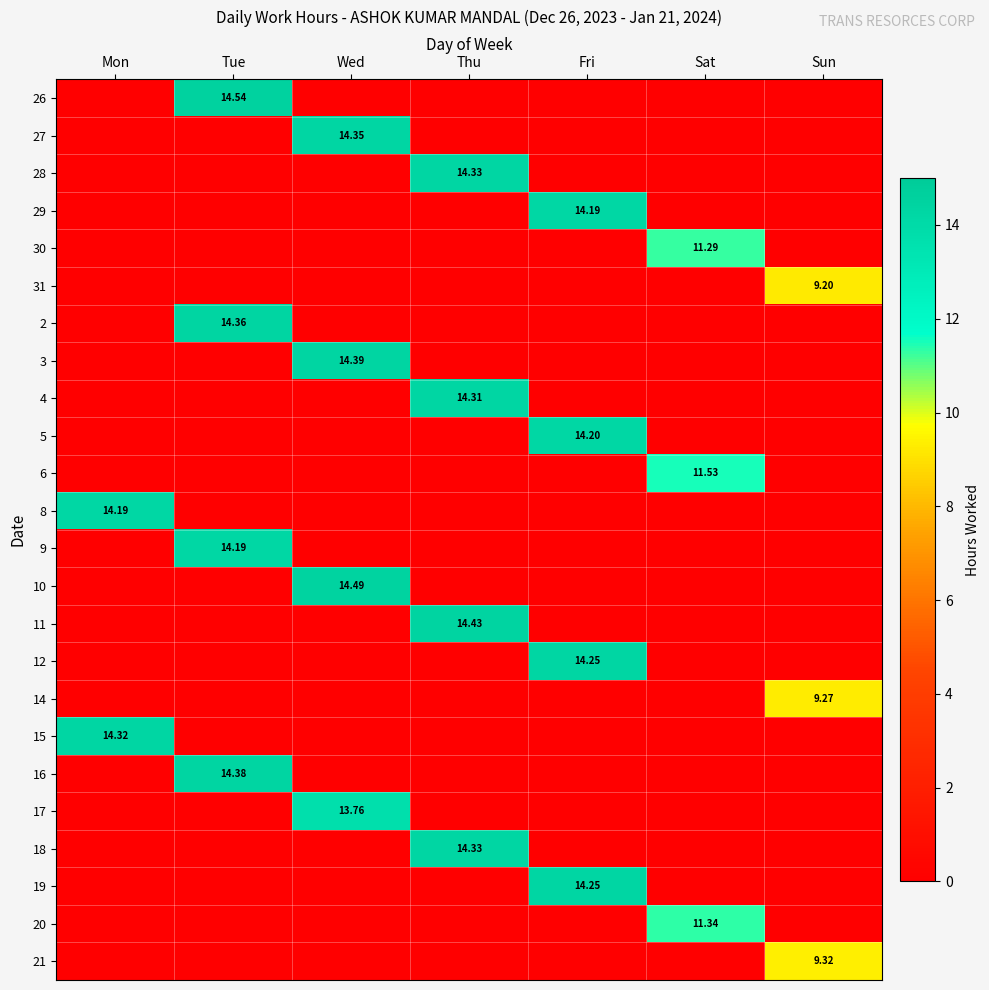

The value of 27 at Wed is 19.5. True or false?

False